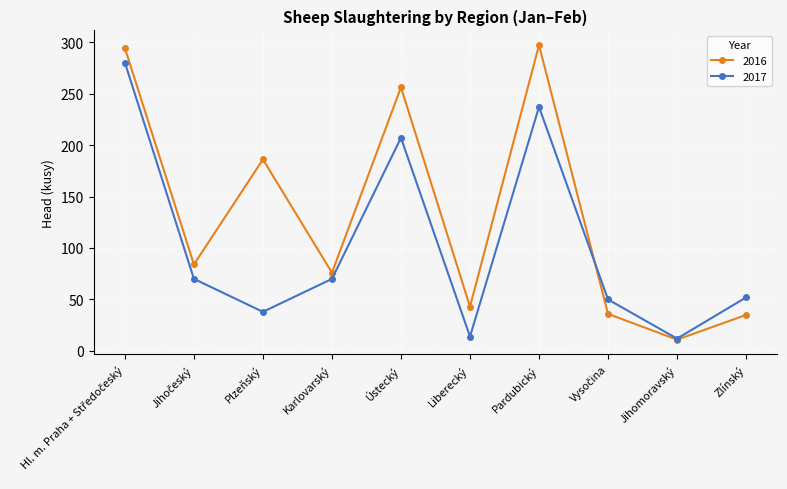

Which series has the largest total across all categories?

2016